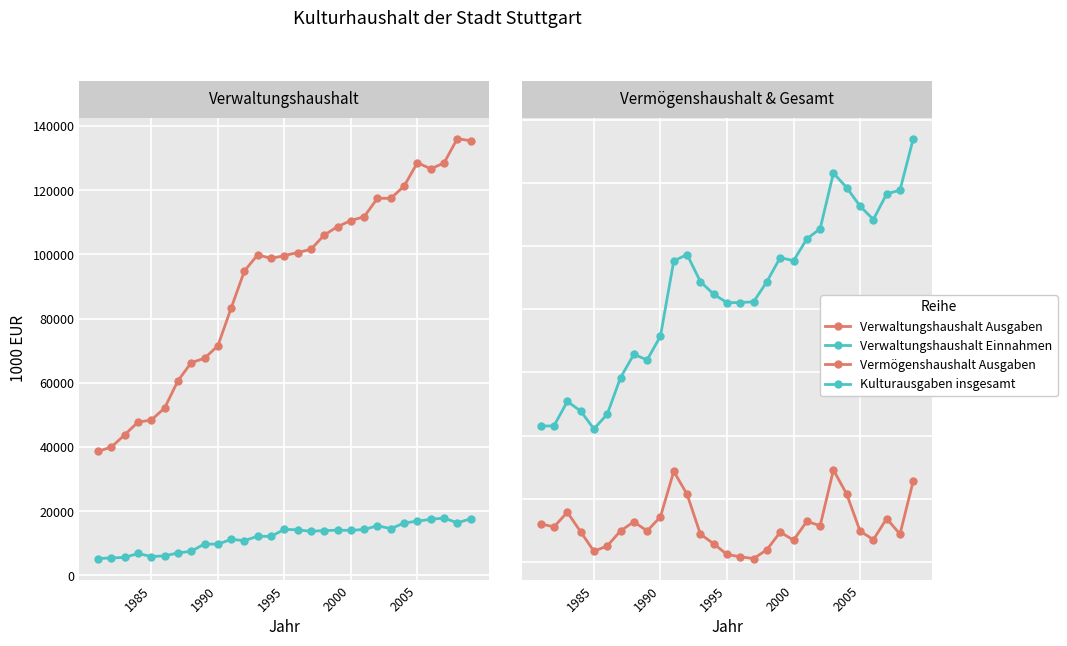

In Verwaltungshaushalt Ausgaben, how many points are lower than both neighbors (excluding endpoints)?

3